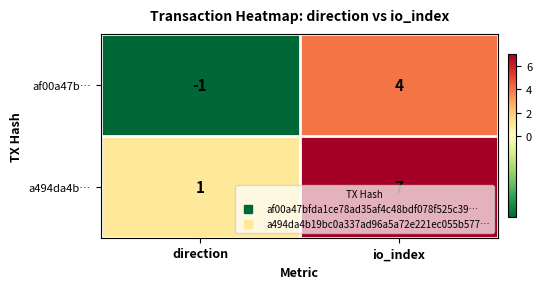

Which label corresponds to the largest value in the chart?

io_index